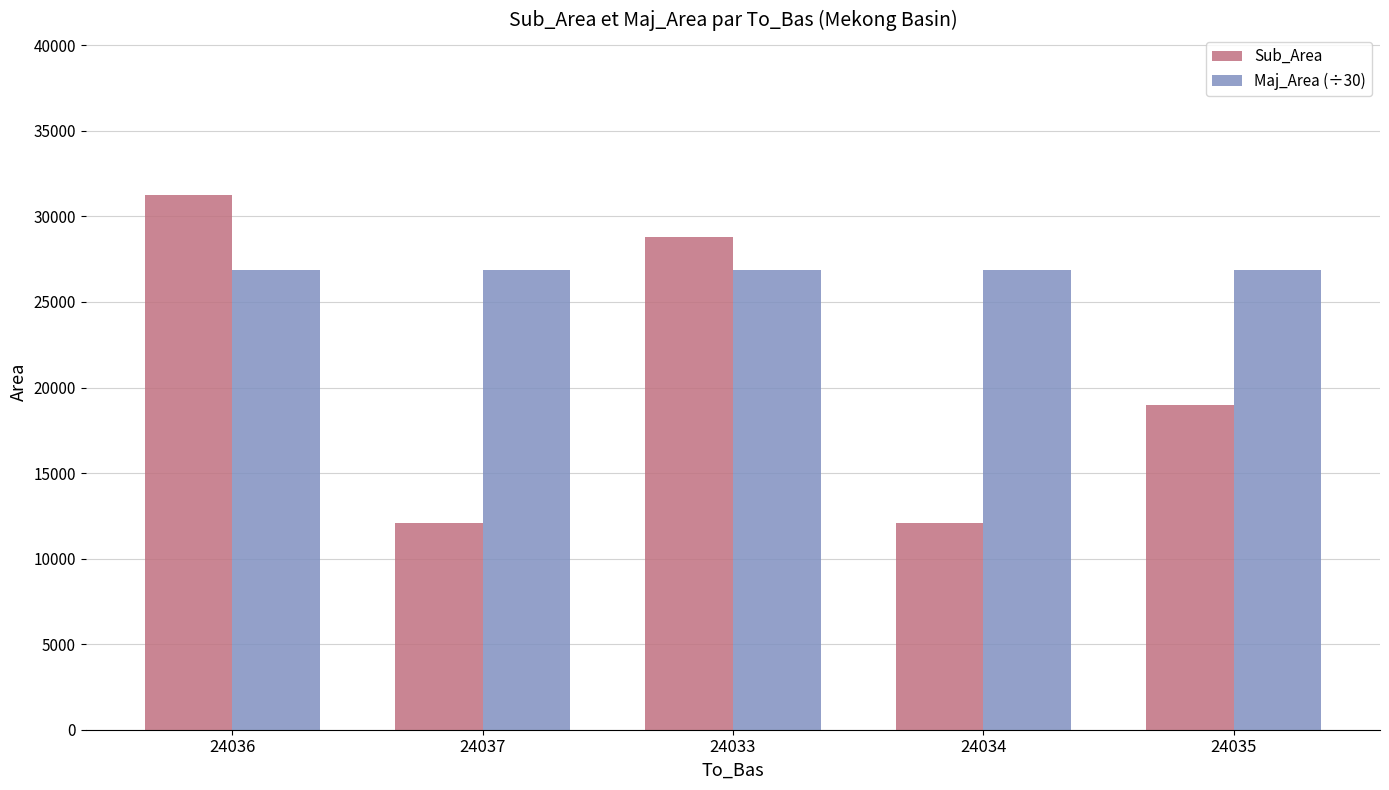

Reading left to right, transcribe all the data shown in this chart.

Sub_Area: 24036=31257	24037=12067	24033=28792	24034=12067	24035=18967
Maj_Area (÷30): 24036=26858	24037=26858	24033=26858	24034=26858	24035=26858